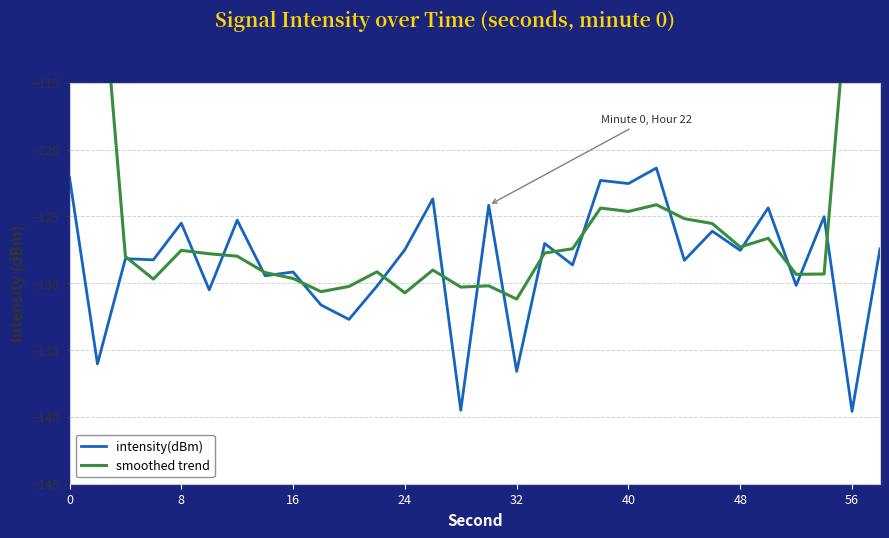

What is the difference between the second highest and minimum values in the intensity(dBm) series?

17.5